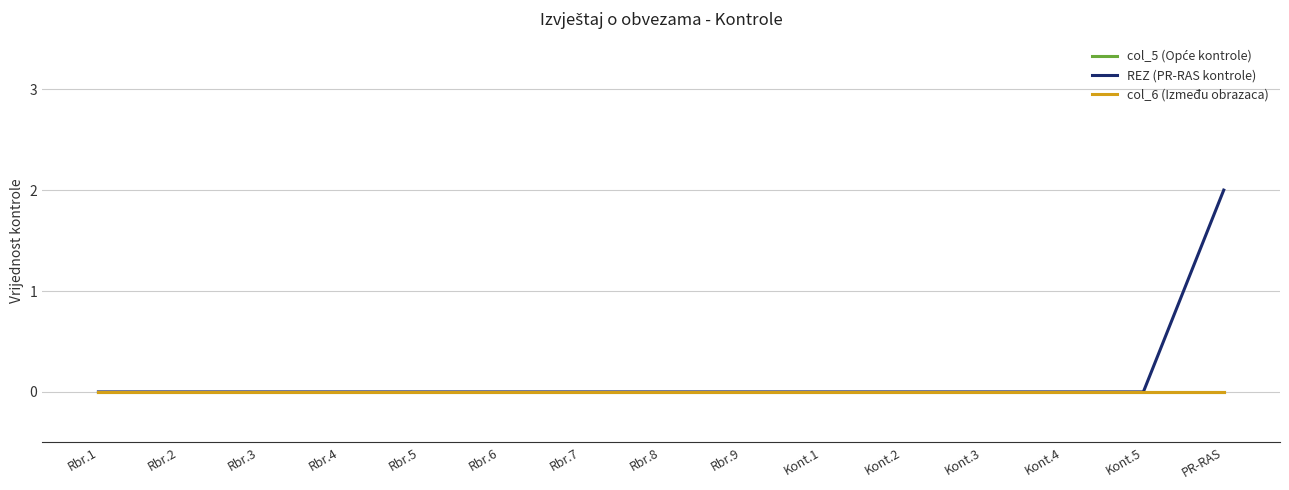

True or false: REZ (PR-RAS kontrole) has a value of -1 at Kont.4.

False